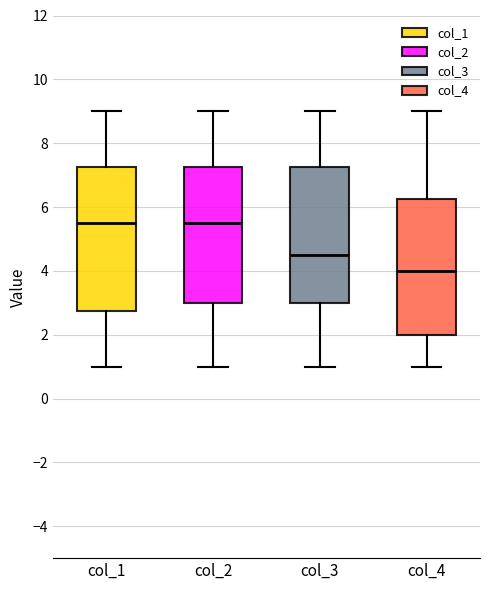

Reading left to right, read every box against the y-axis: the position of its median line, the range the box covers, and the ends of its whiskers. The values are not printed on the chart, so give them approximately, as read against the axis.

col_1: median 5.6, box 2.8 to 7.2, whiskers 1.0 to 9.0
col_2: median 5.6, box 3.0 to 7.2, whiskers 1.0 to 9.0
col_3: median 4.6, box 3.0 to 7.2, whiskers 1.0 to 9.0
col_4: median 4.0, box 2.0 to 6.2, whiskers 1.0 to 9.0